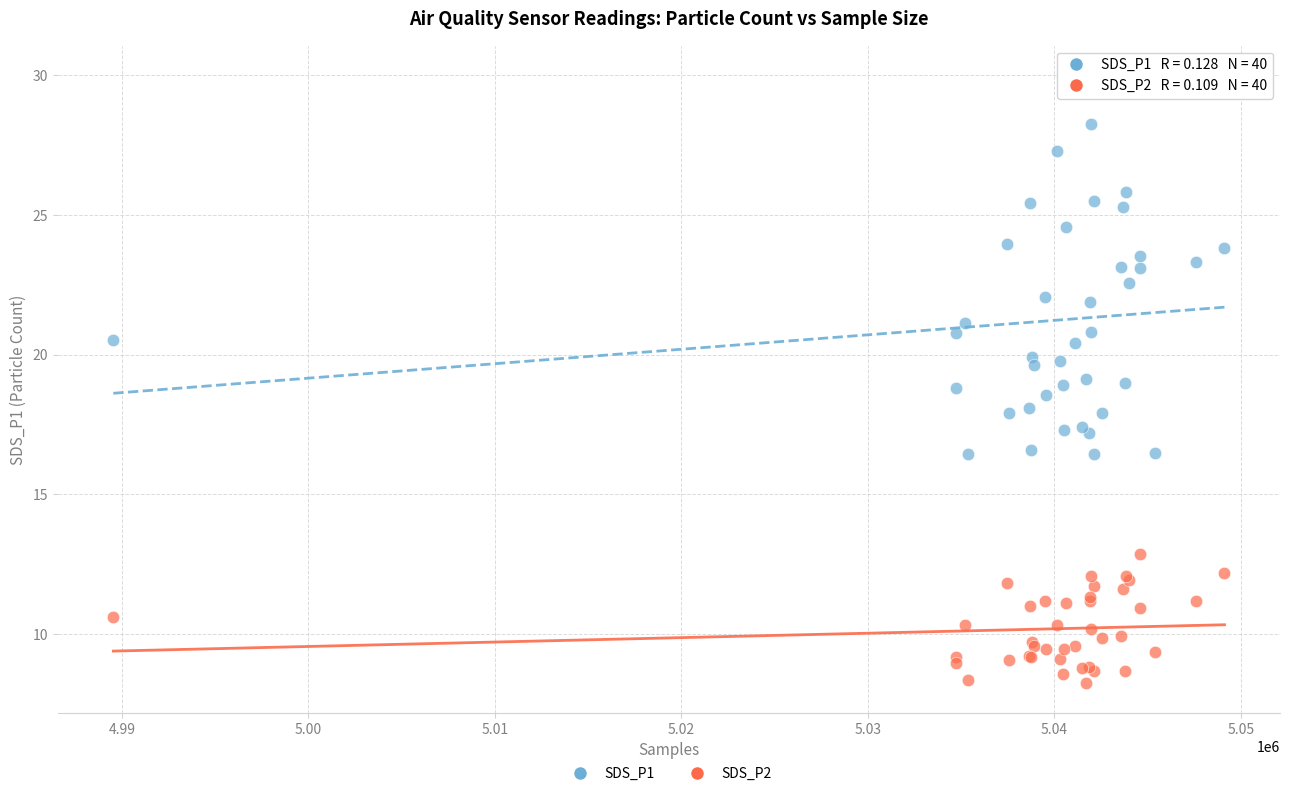

Which series contains the highest Y value?

SDS_P1